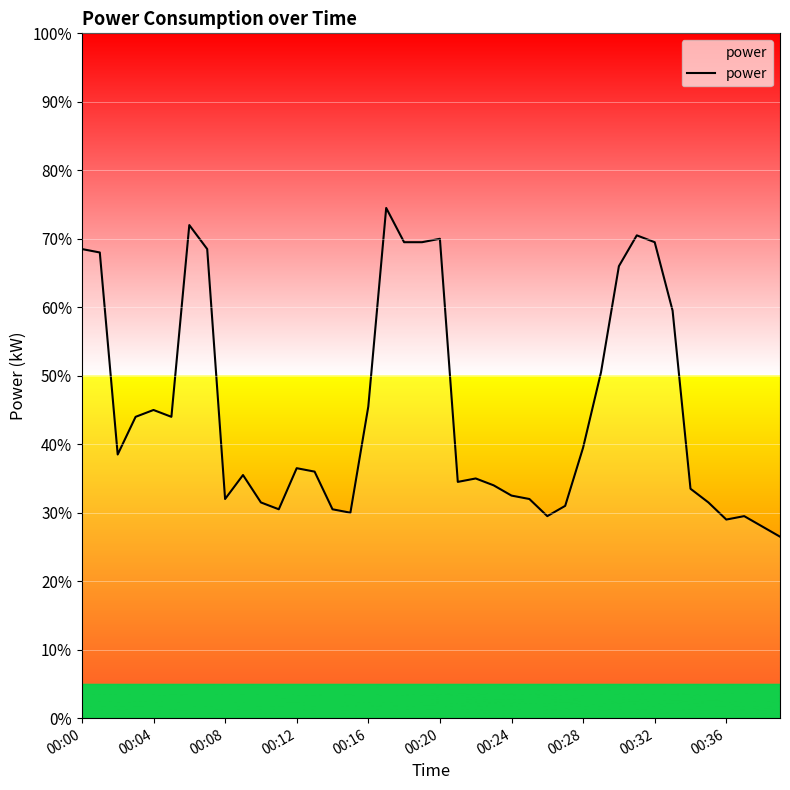

Is this an area chart (filled region under the line)?

Yes